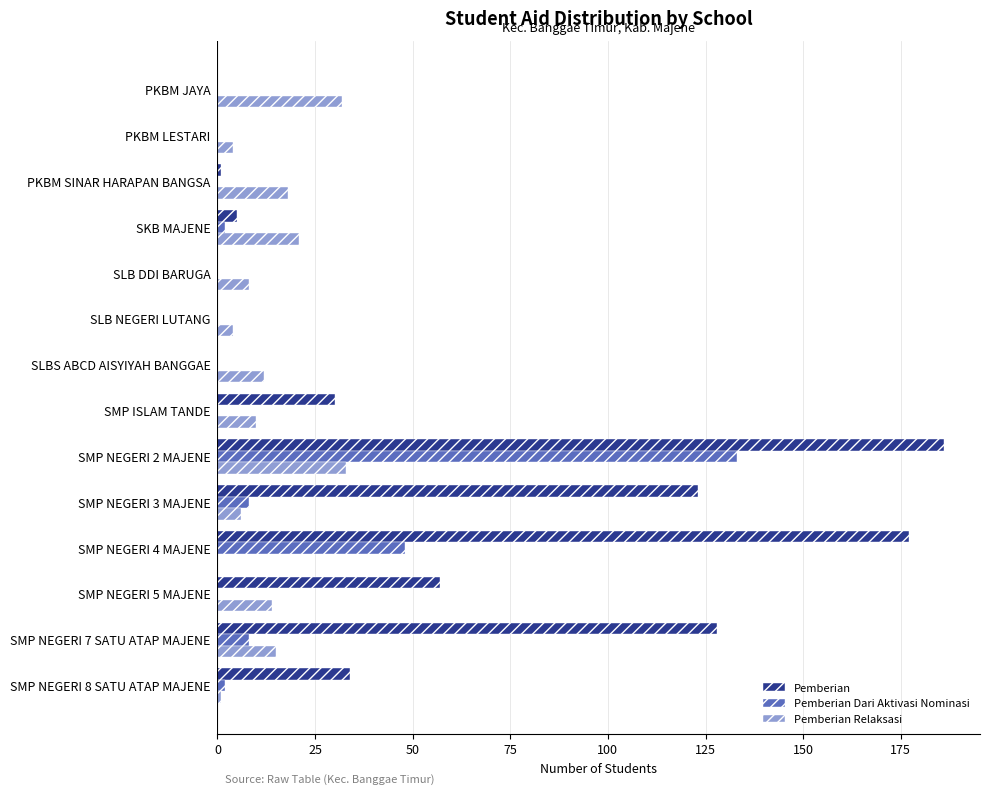

Is it true that Pemberian equals 34 at SMP NEGERI 8 SATU ATAP MAJENE?

True